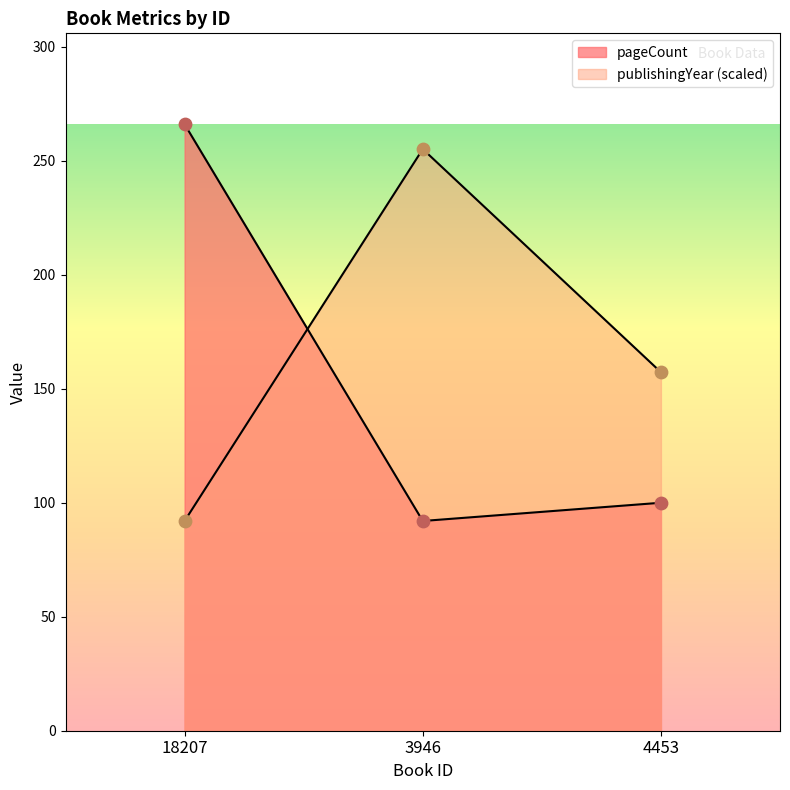

Is the value of pageCount at 18207 greater than the value of publishingYear at 18207?

Yes